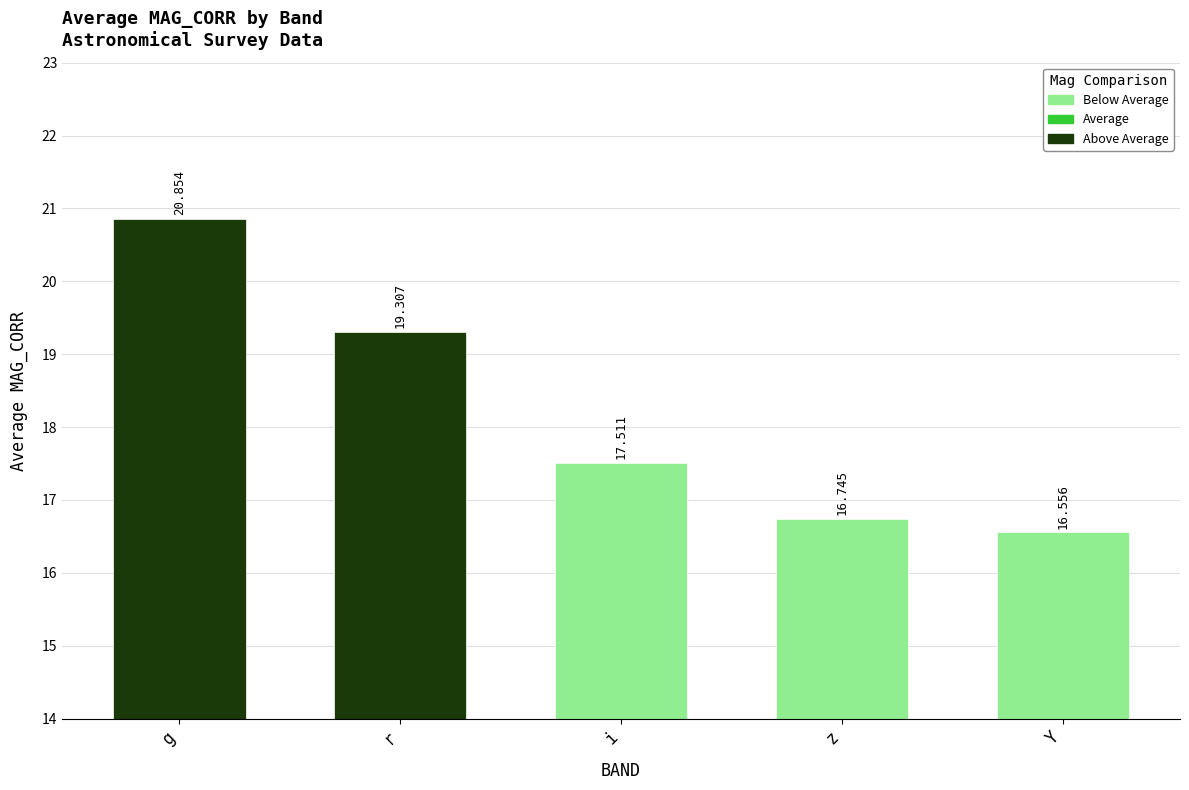

Count the number of categories in the chart.

5